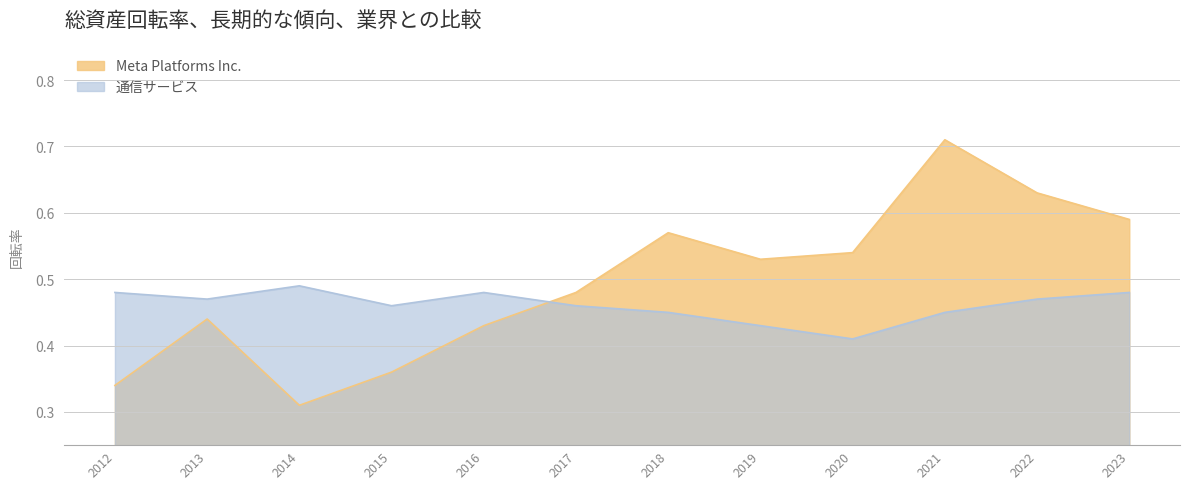

True or false: Meta Platforms Inc. has a value of 1.2 at 2021.

False